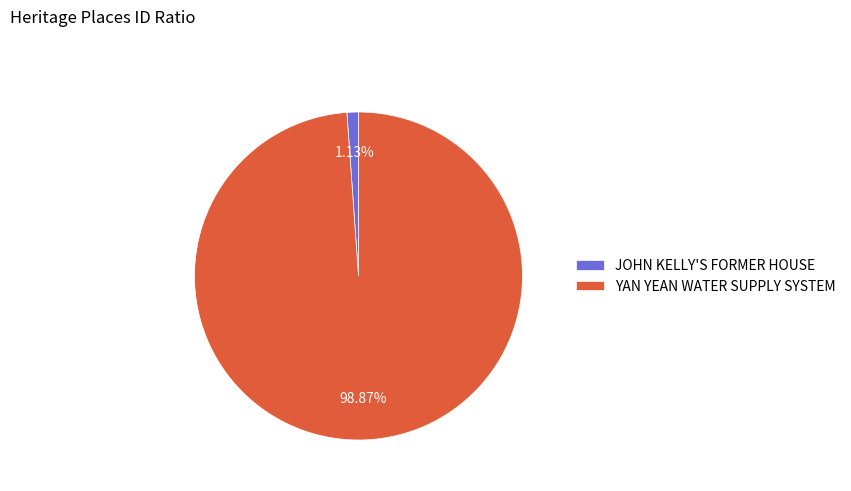

To the nearest percent, what portion does YAN YEAN WATER SUPPLY SYSTEM represent?

99%